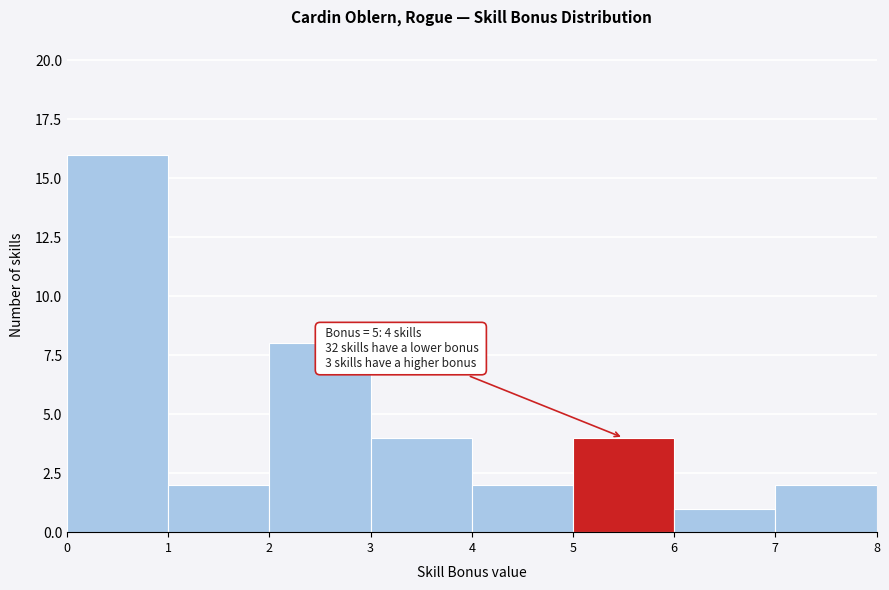

Over which range of the x-axis is the bar tallest?

0 to 1